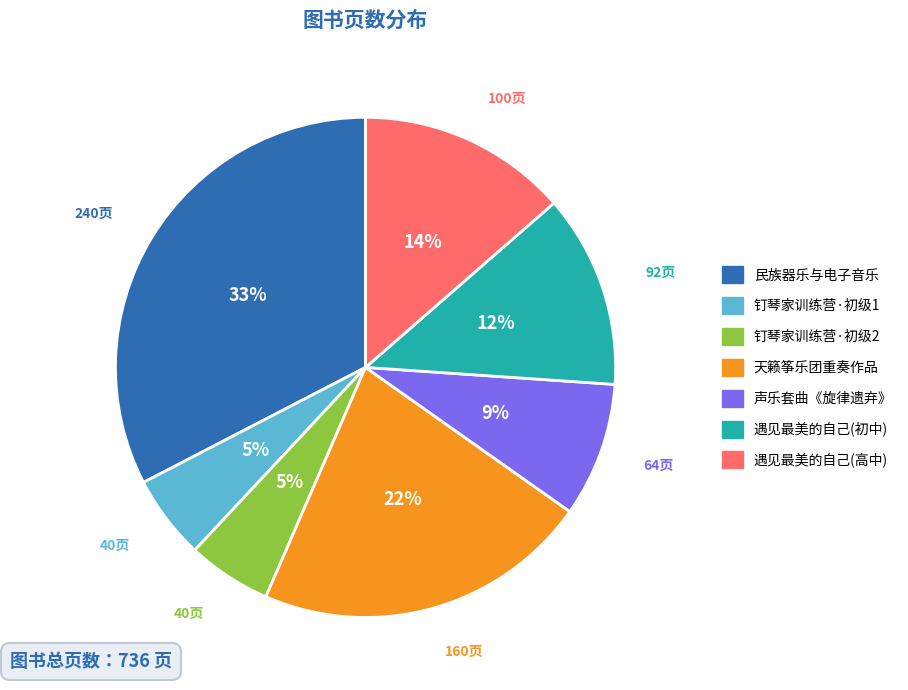

To the nearest percent, what is the average slice percentage?

14%